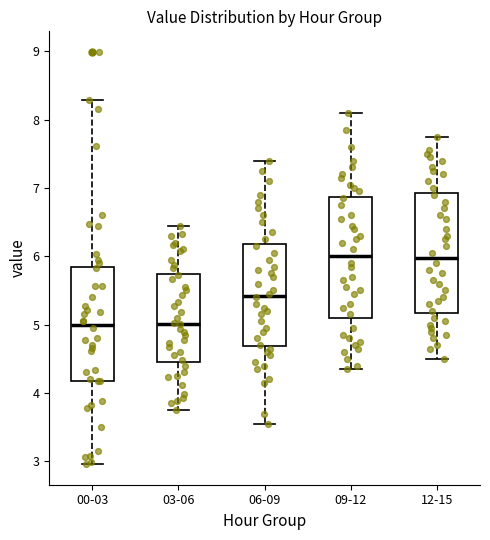

Where does the lower whisker of the box for 06-09 end on the y-axis? The values are not printed on the chart, so give them approximately, as read against the axis.

3.6